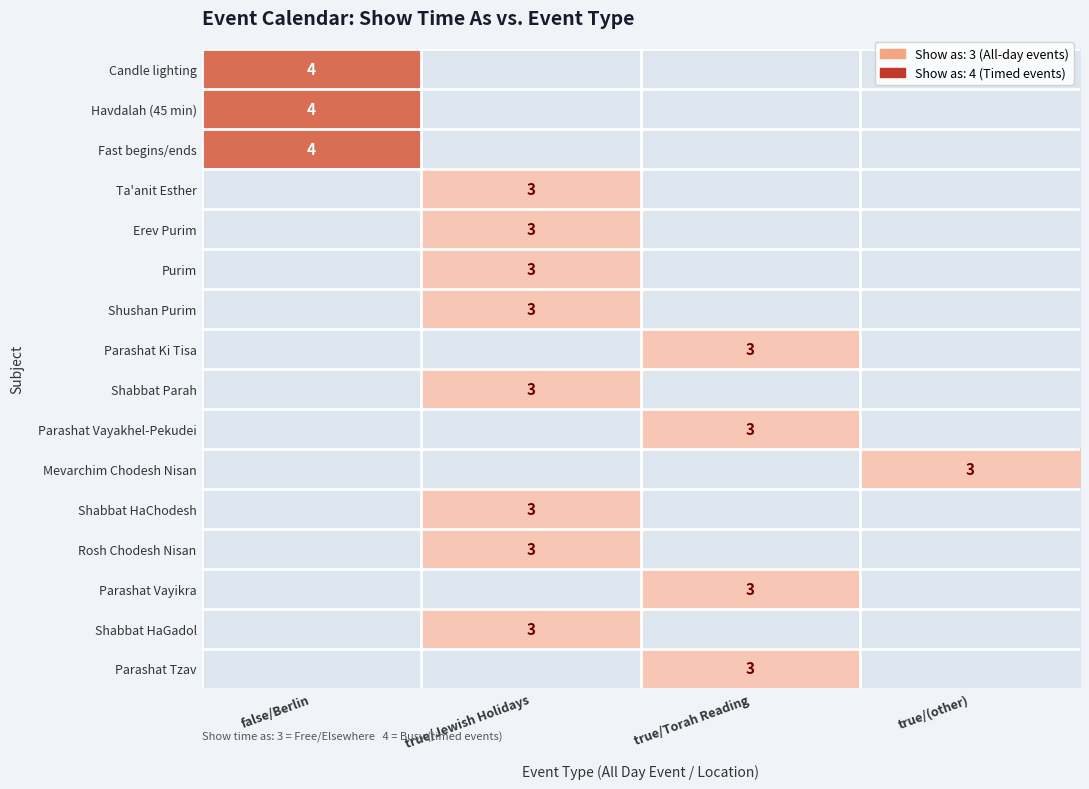

What is the sum of all Shabbat HaChodesh values?

3